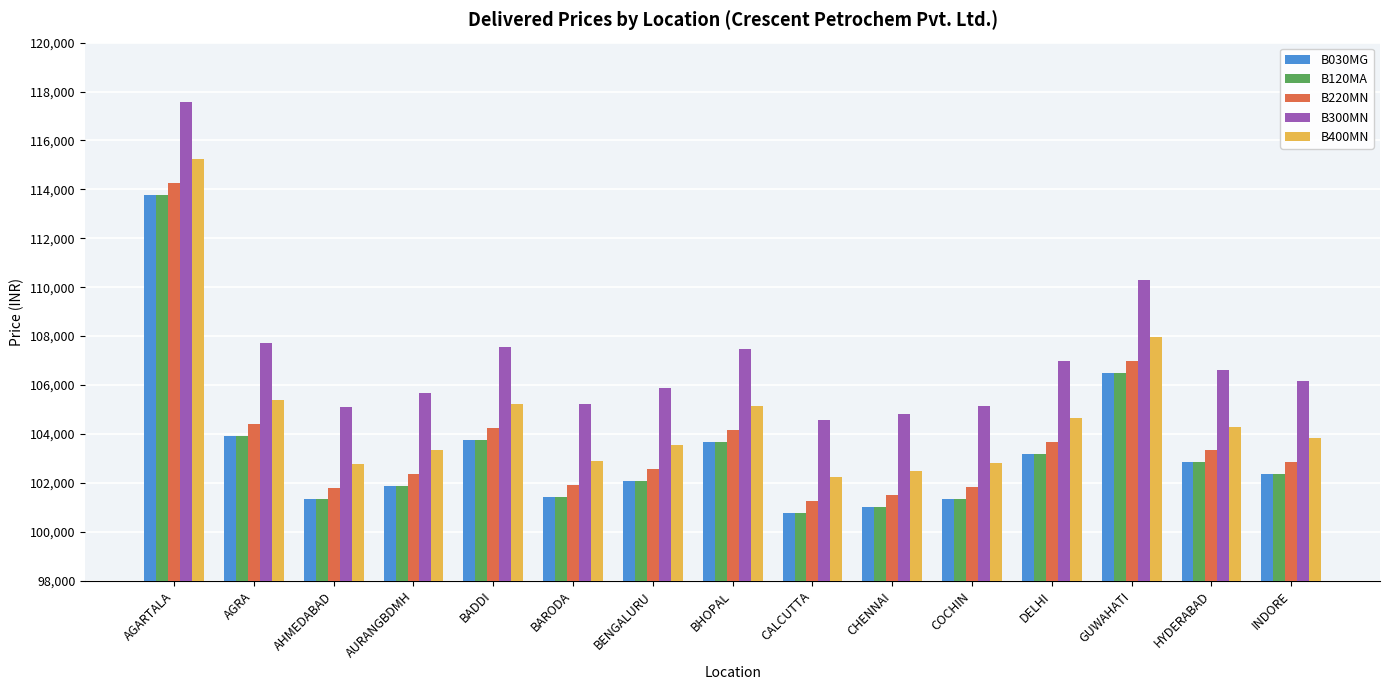

What is the difference between the maximum and minimum values in the B300MN series?

12975